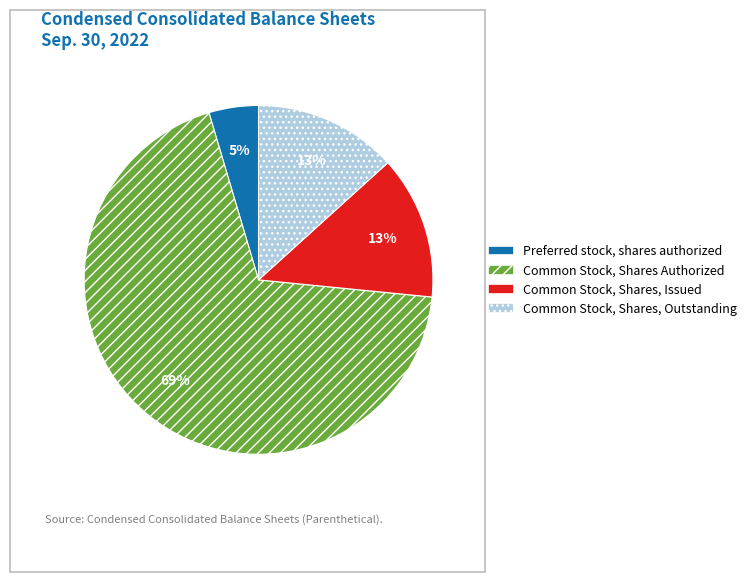

To the nearest percent, what is the difference between the largest and smallest slice percentages?

64%